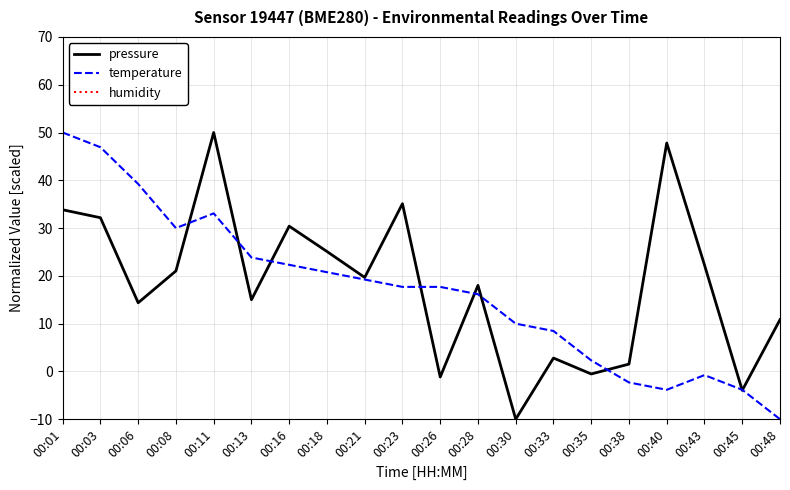

What is the total value across all series at 00:08?

141.0